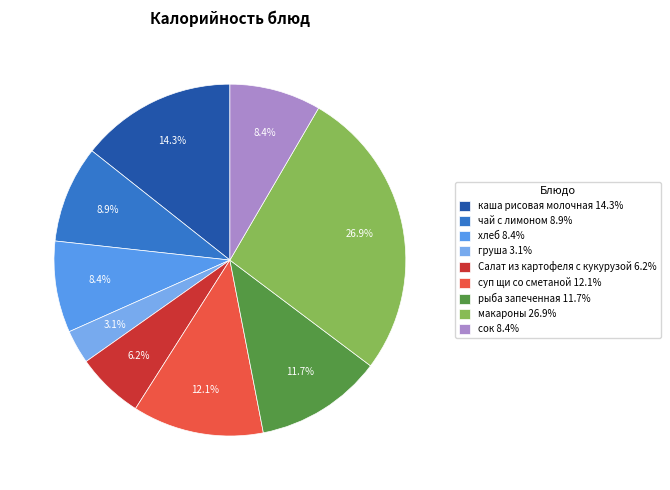

Which category has the smallest portion of the pie?

груша